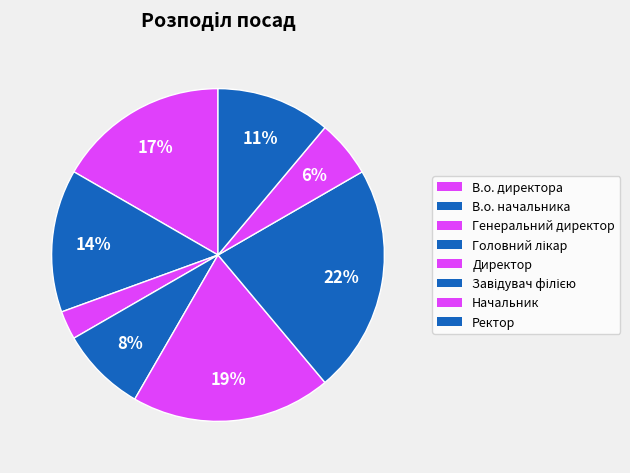

How many segments does this pie chart have?

8